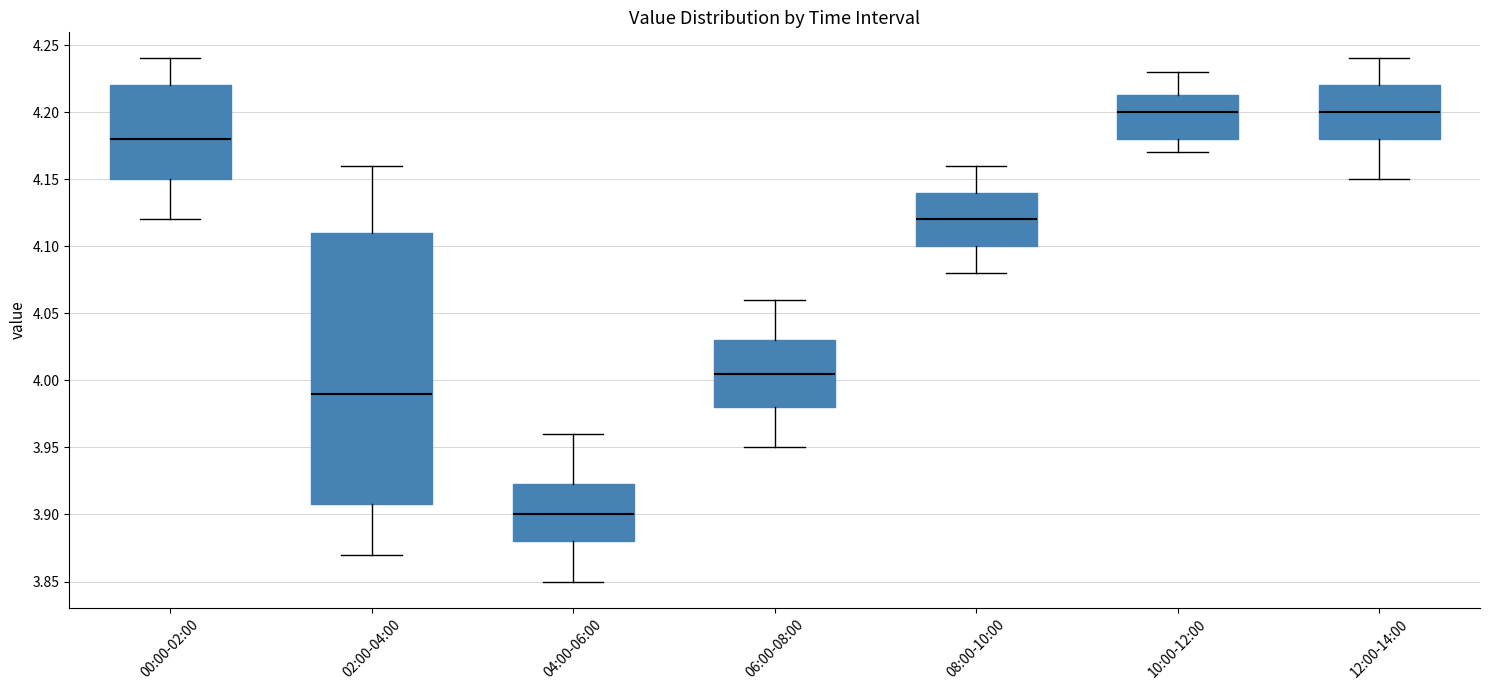

Reading left to right, read every box against the y-axis: the position of its median line, the range the box covers, and the ends of its whiskers. The values are not printed on the chart, so give them approximately, as read against the axis.

00:00-02:00: median 4.180, box 4.150 to 4.220, whiskers 4.120 to 4.240
02:00-04:00: median 3.990, box 3.910 to 4.110, whiskers 3.870 to 4.160
04:00-06:00: median 3.900, box 3.880 to 3.925, whiskers 3.850 to 3.960
06:00-08:00: median 4.005, box 3.980 to 4.030, whiskers 3.950 to 4.060
08:00-10:00: median 4.120, box 4.100 to 4.140, whiskers 4.080 to 4.160
10:00-12:00: median 4.200, box 4.180 to 4.215, whiskers 4.170 to 4.230
12:00-14:00: median 4.200, box 4.180 to 4.220, whiskers 4.150 to 4.240